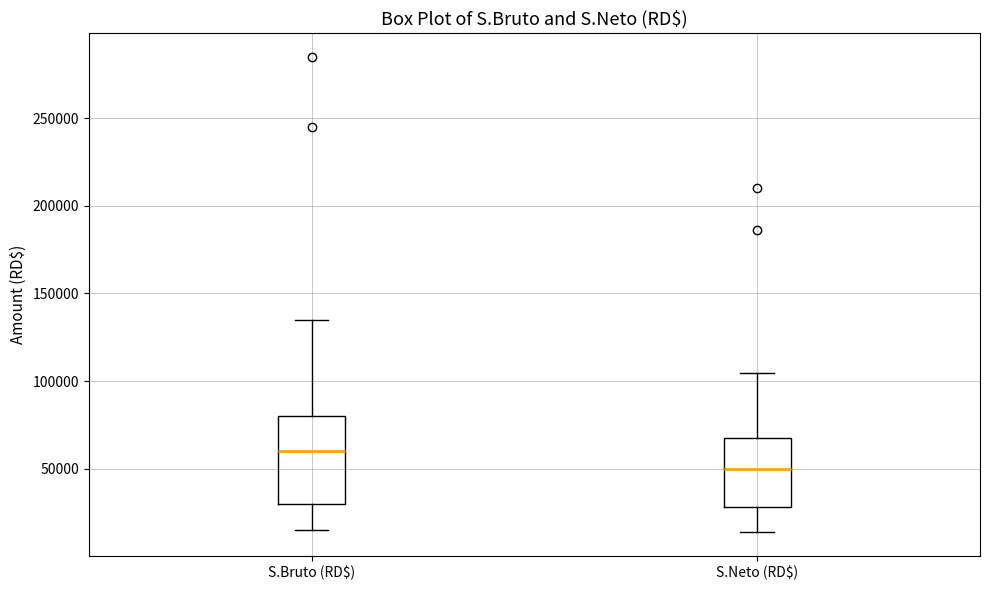

Where is the upper edge of the box for S.Neto (RD$) on the y-axis? The values are not printed on the chart, so give them approximately, as read against the axis.

70000